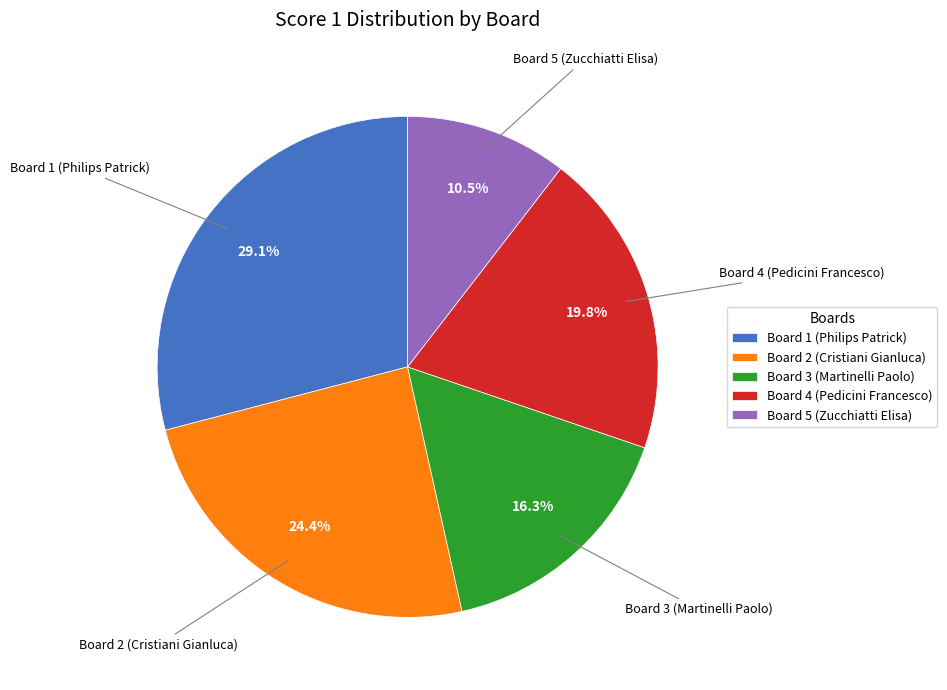

True or false: Board 1 (Philips Patrick) accounts for 29% of the total.

True